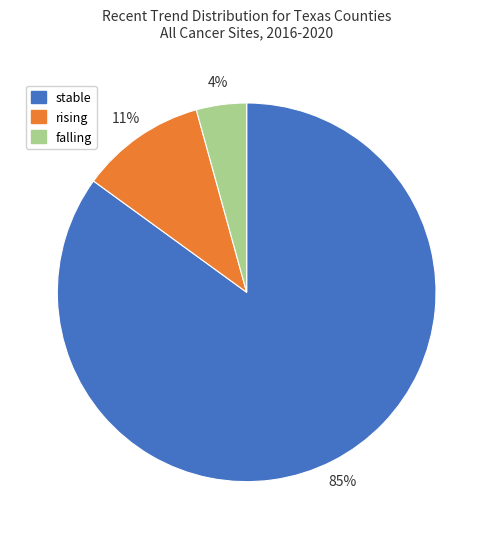

Does any single category account for the majority?

Yes